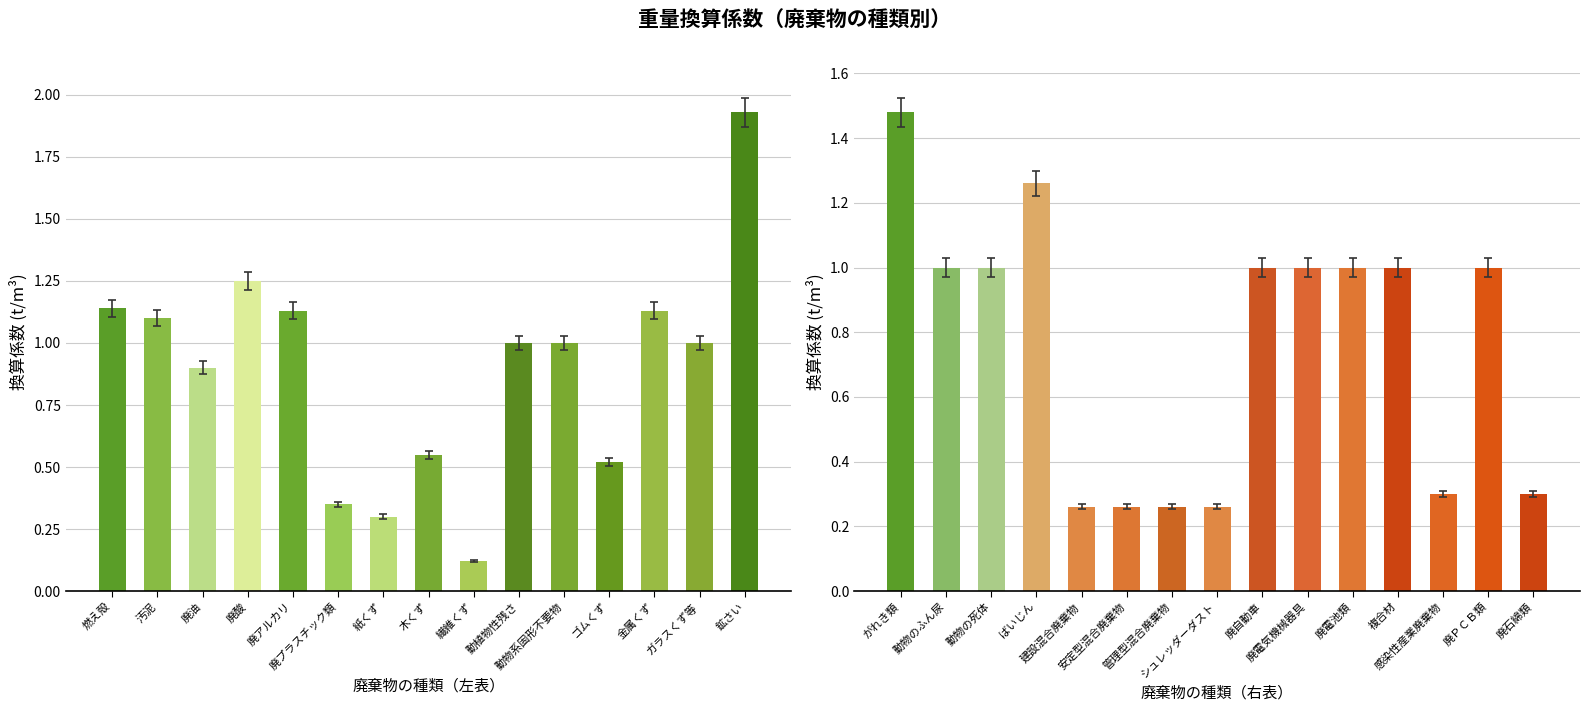

The 換算係数_left series shows 1.4 at 10. True or false?

False